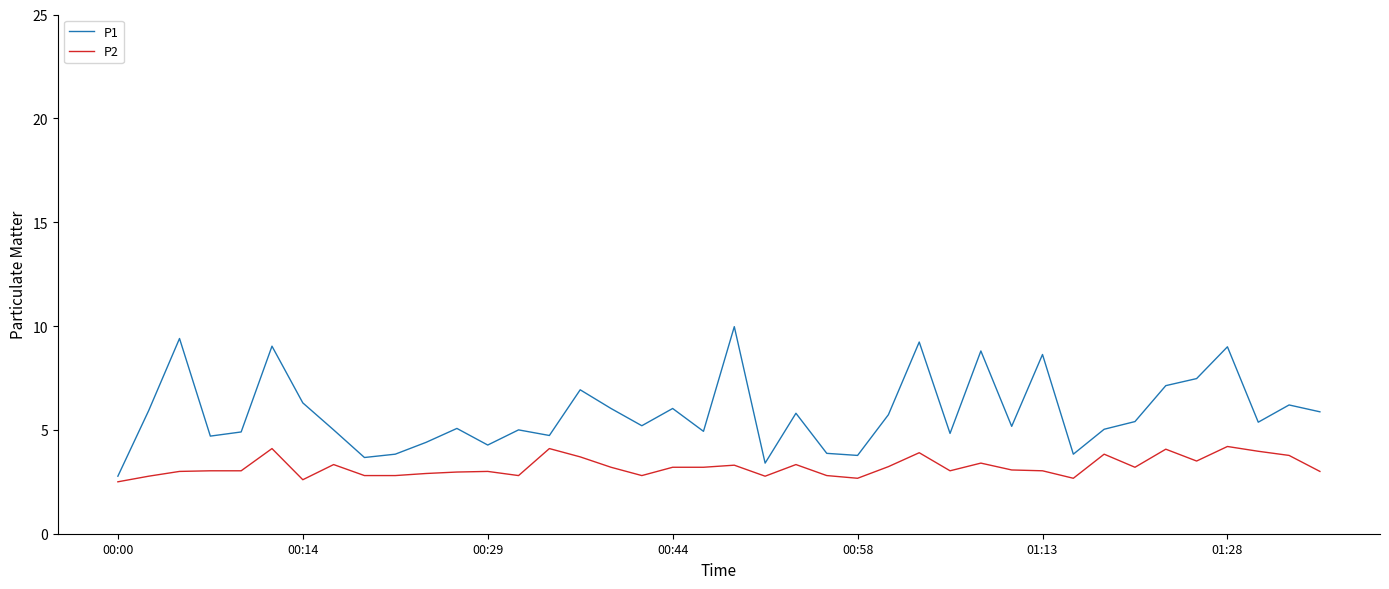

What is the greatest value displayed?

10.0